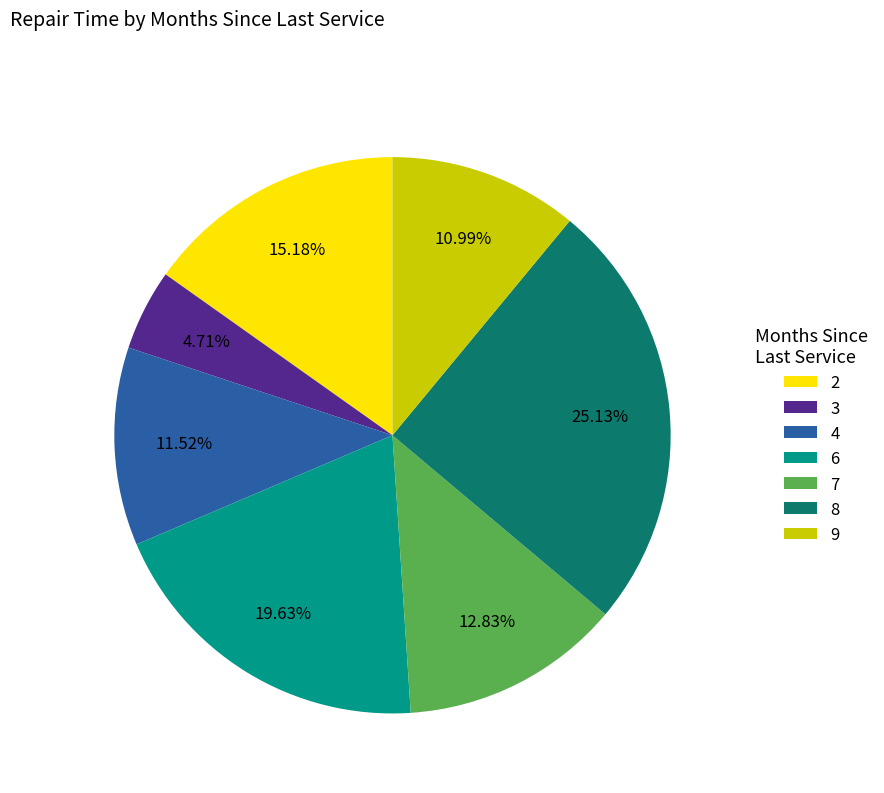

How much of the chart is everything except 2?

84.8%